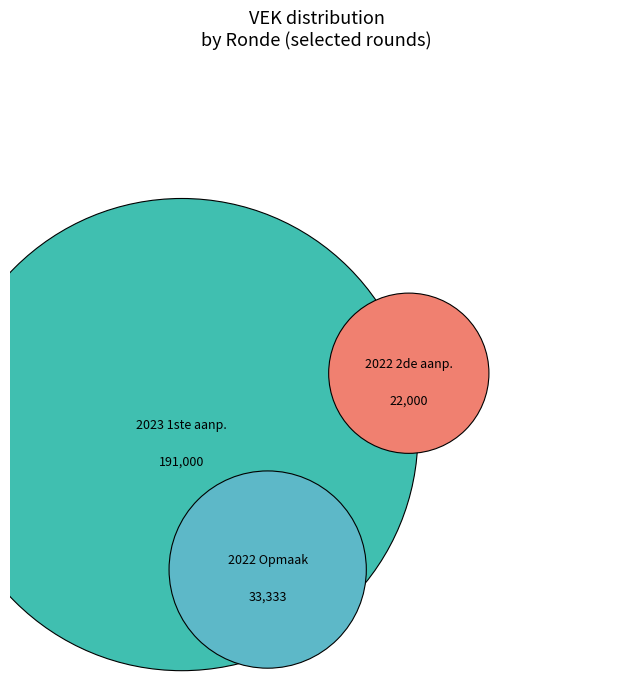

What percentage do 2022 2de aanpassing – goedgekeurd and 2022 Opmaak - goedgekeurd together represent?

22.5%